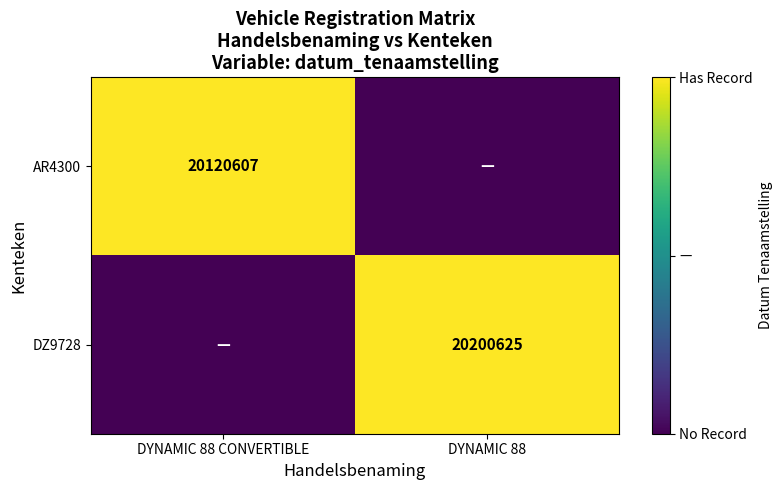

True or false: DZ9728 has a value of 28751702 at DYNAMIC 88.

False